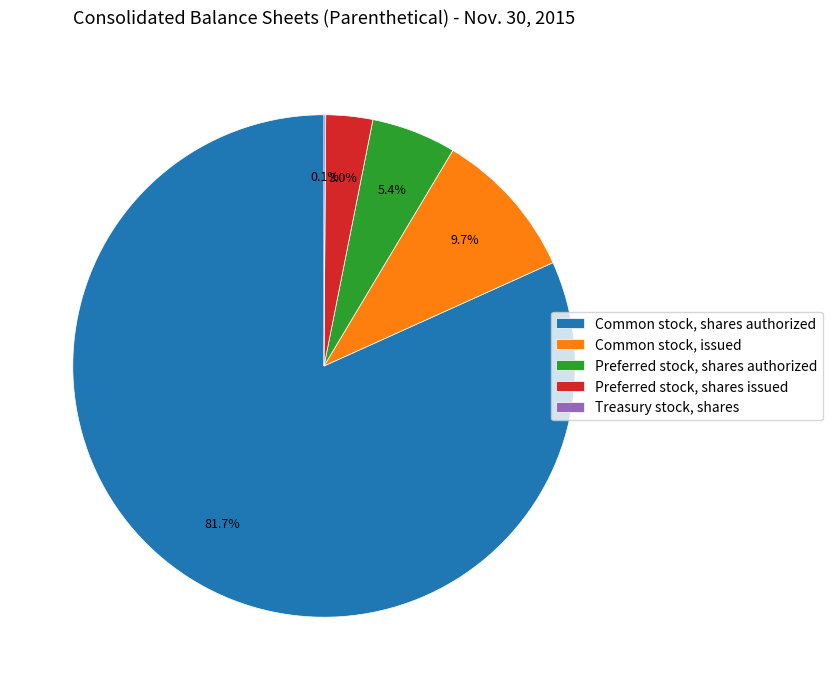

Between Preferred stock, shares issued and Common stock, shares authorized, which is larger?

Common stock, shares authorized